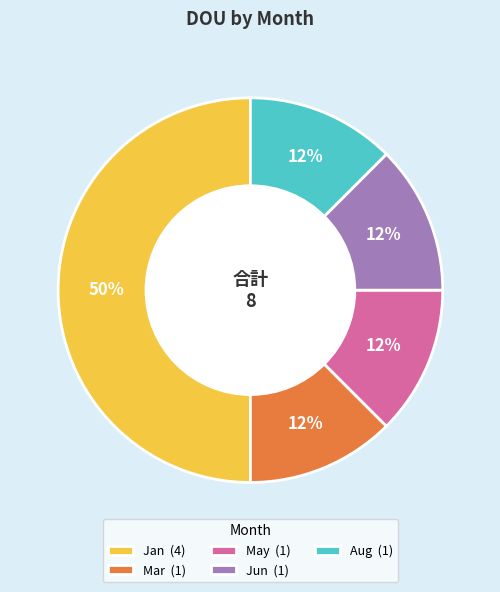

Is Aug (1) the majority of the pie?

No